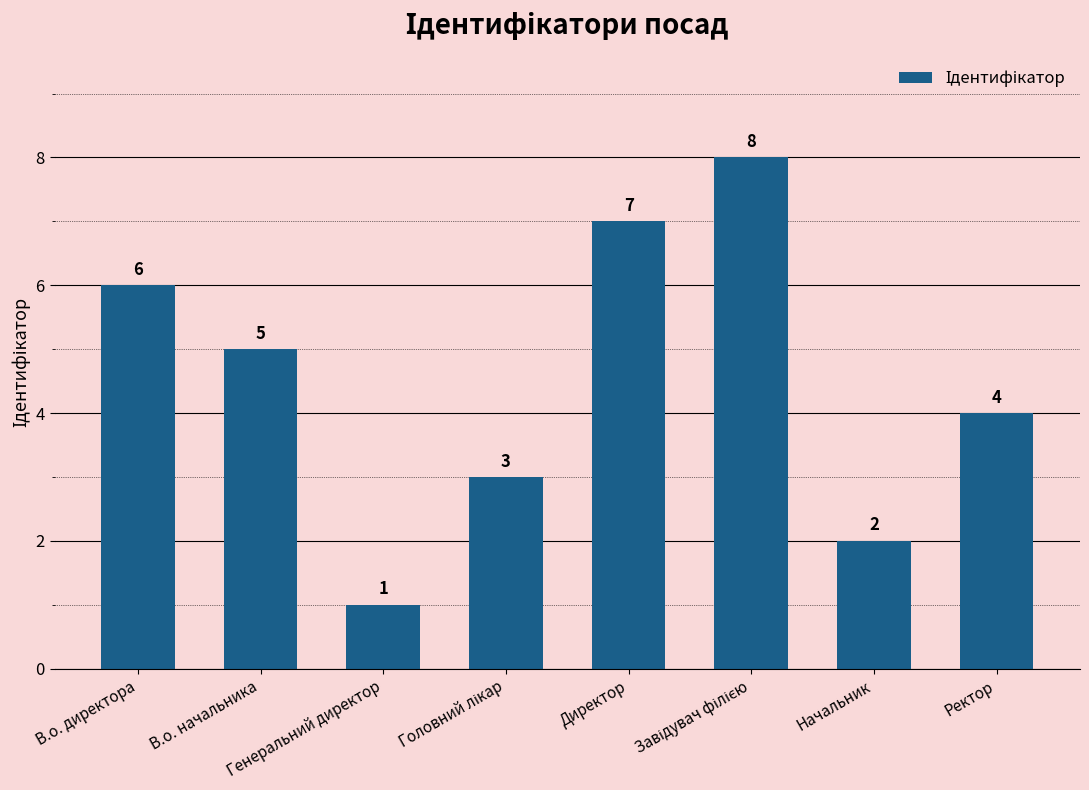

What is the difference between the second highest and second lowest values?

5